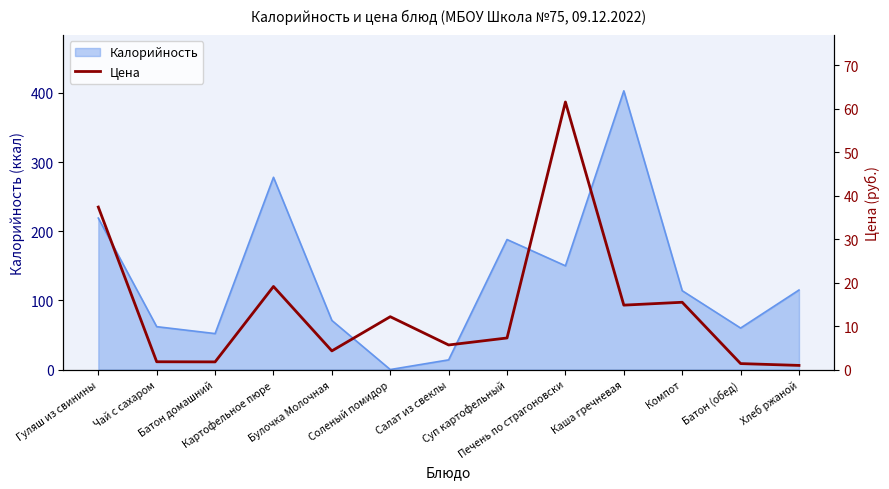

What is the label of the 4th point from the right?

Каша гречневая